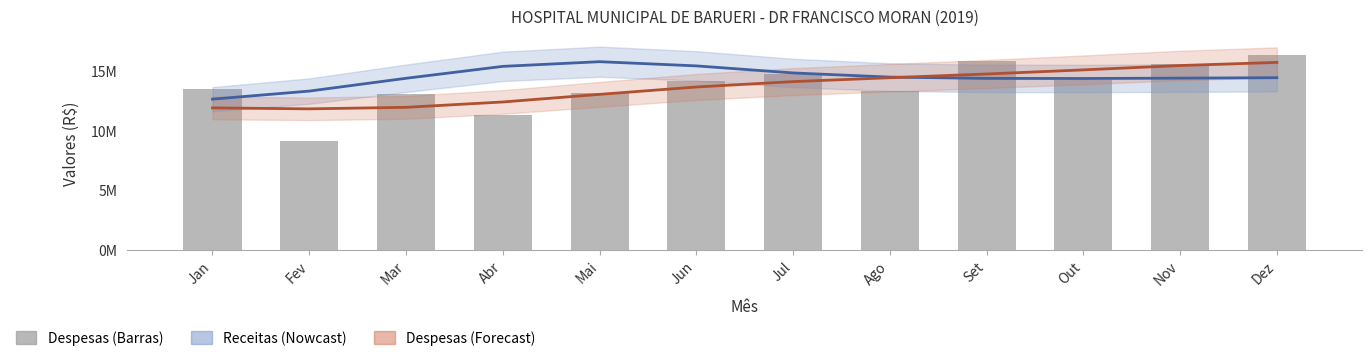

Which category has the highest value across all series?

Dez